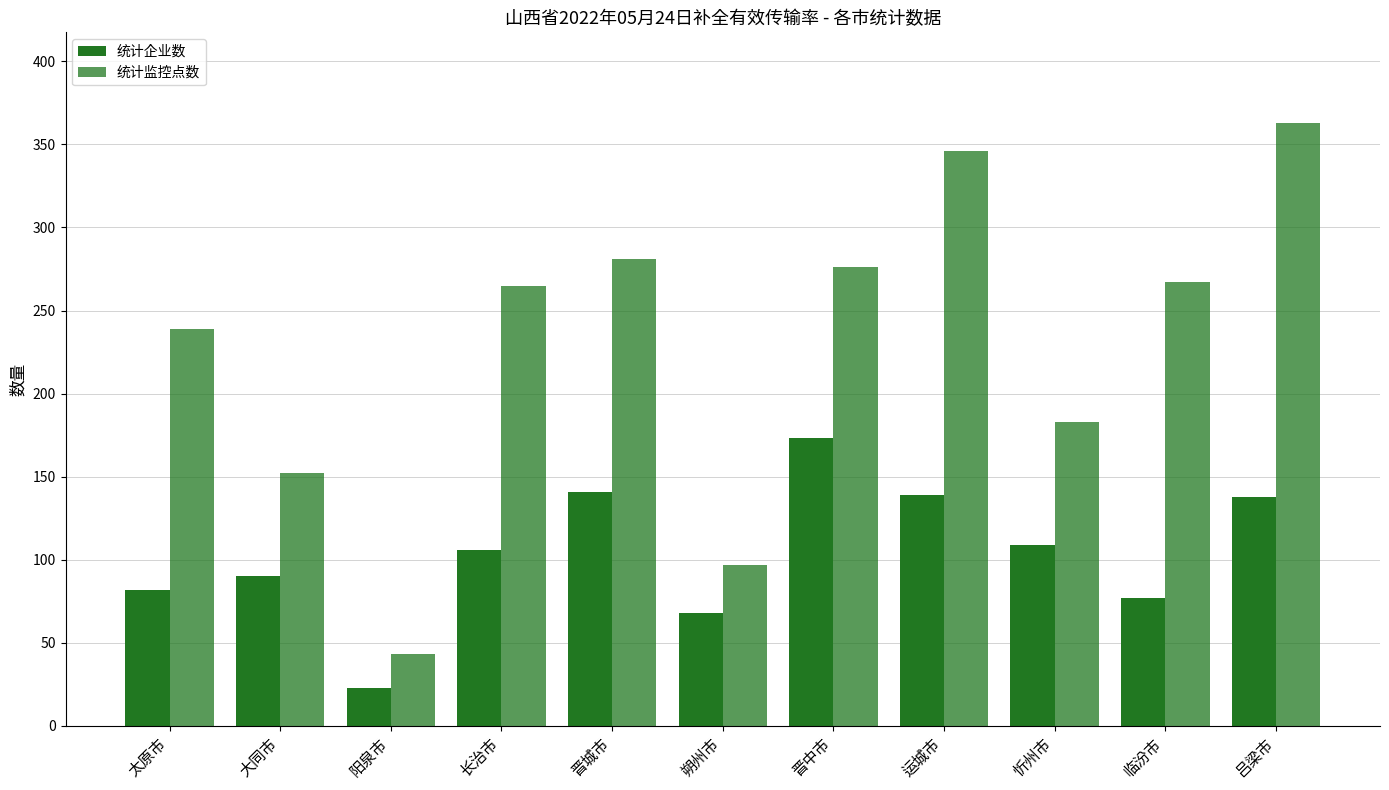

What is the average value of the 统计企业数 series?

104